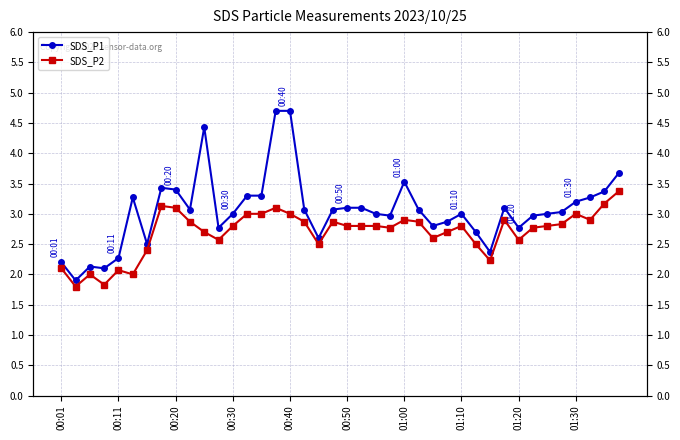

What position from the left is 21?

22